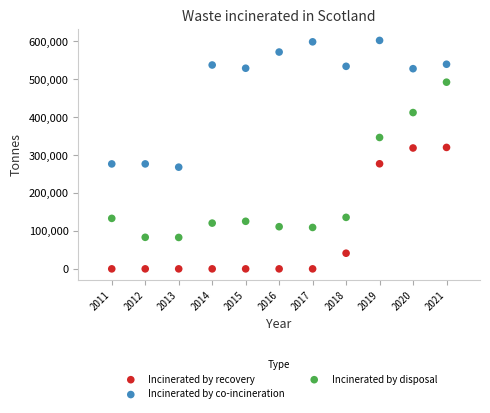

What are all the series names shown in the legend?

Incinerated by recovery, Incinerated by co-incineration, Incinerated by disposal